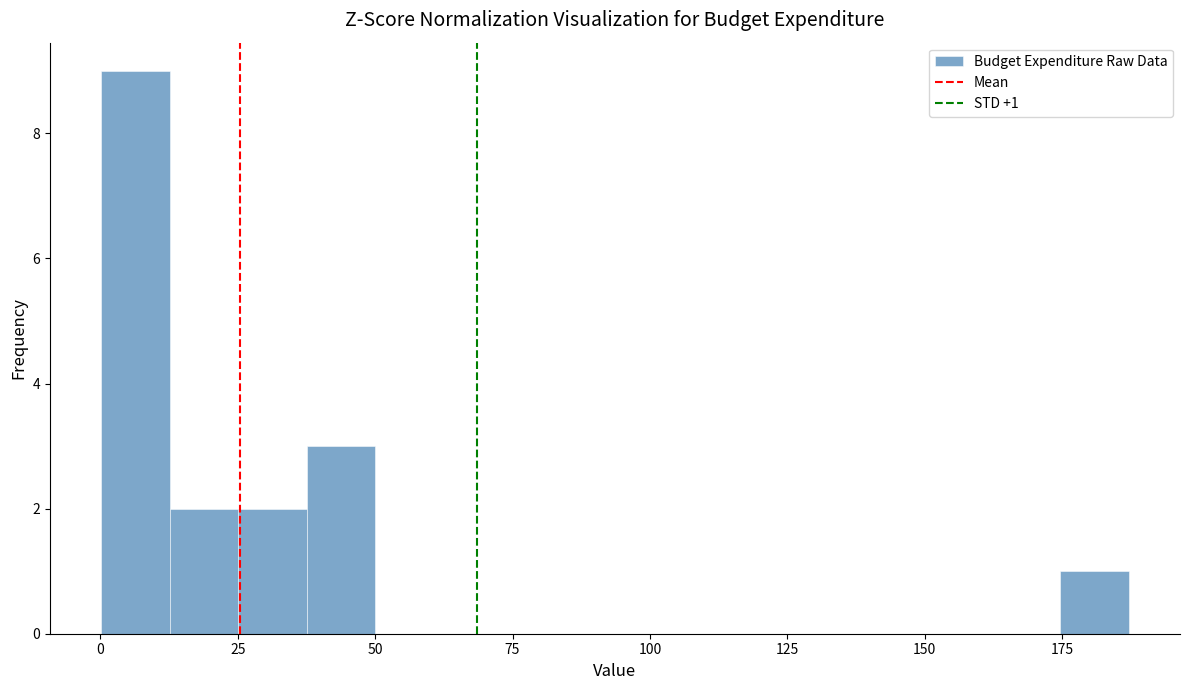

Around what value on the x-axis is the tallest bar? Give the approximate position of its centre, as read against the axis.

5